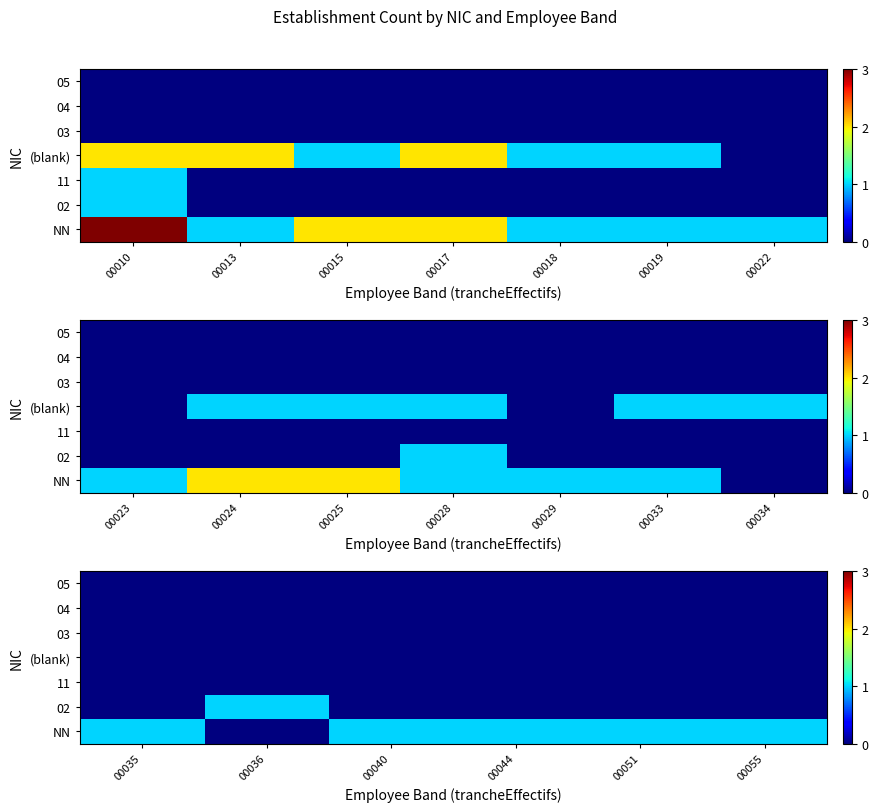

The value of (blank) at 00035 is 0. True or false?

True